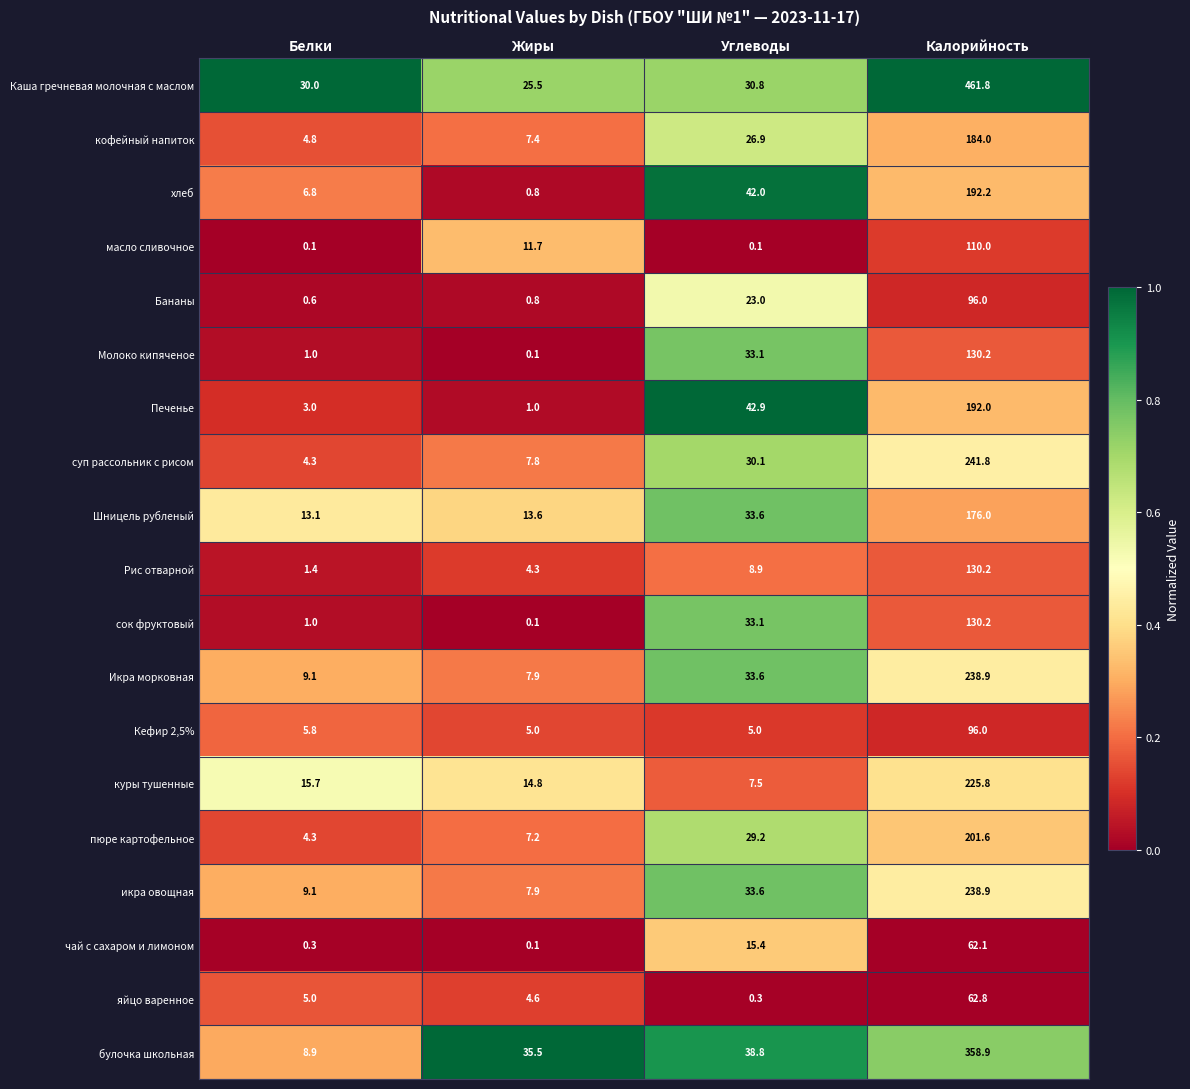

What is the spread (max minus min) of values at Белки?

29.9